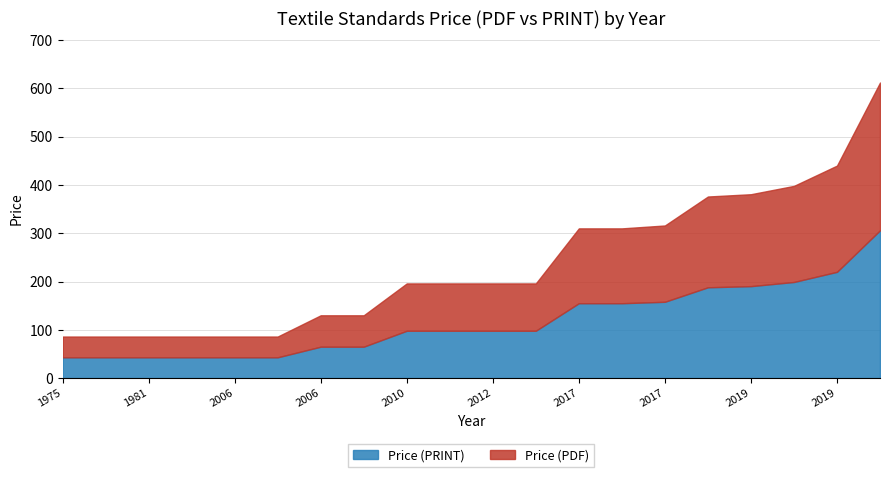

What is the difference between the maximum and minimum values in the Price (PRINT) series?

263.0